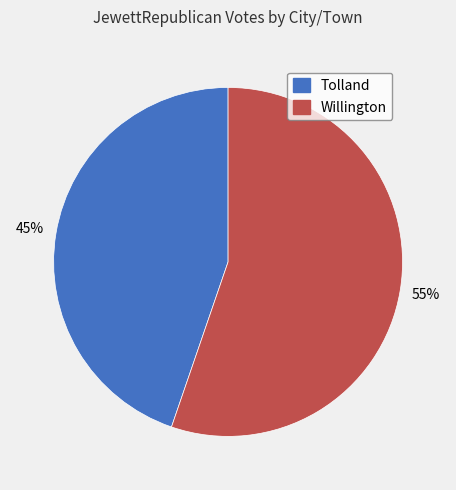

To the nearest percent, what is the average slice percentage?

50%